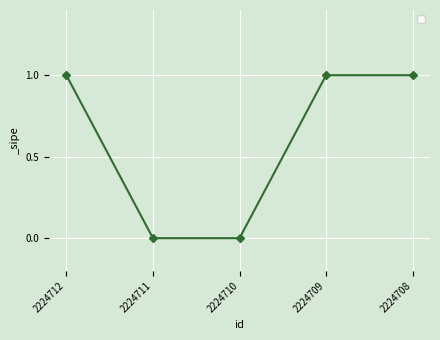

How many lines are shown in the chart?

1